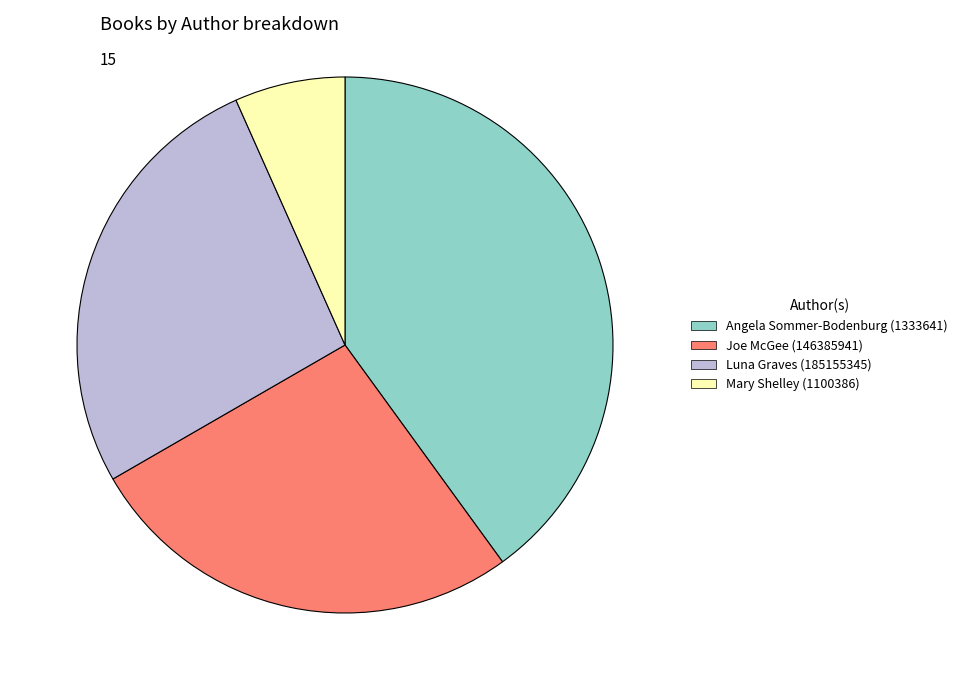

Combined, do Mary Shelley (1100386) and Luna Graves (185155345) account for over 50%?

No